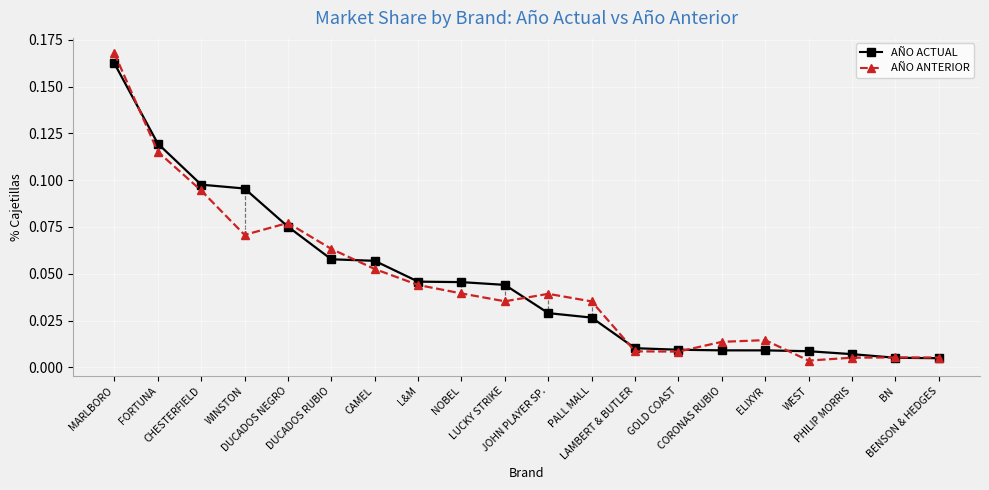

True or false: AÑO ANTERIOR and AÑO ACTUAL cross at least once.

True